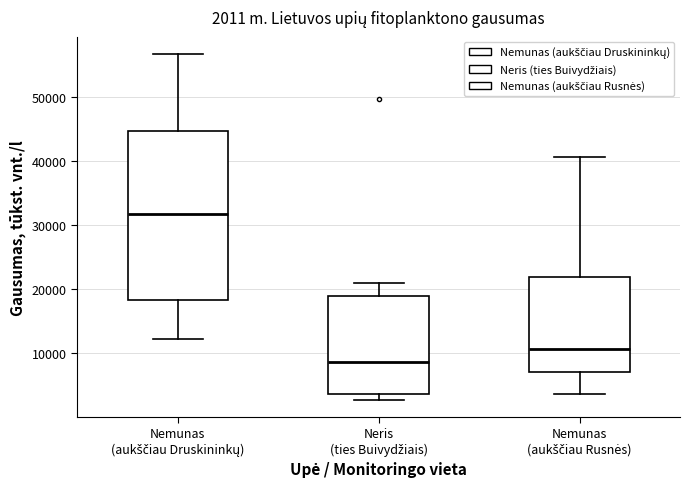

Comparing the boxes themselves (not the whiskers), which one is the tallest?

Nemunas (aukščiau Druskininkų)